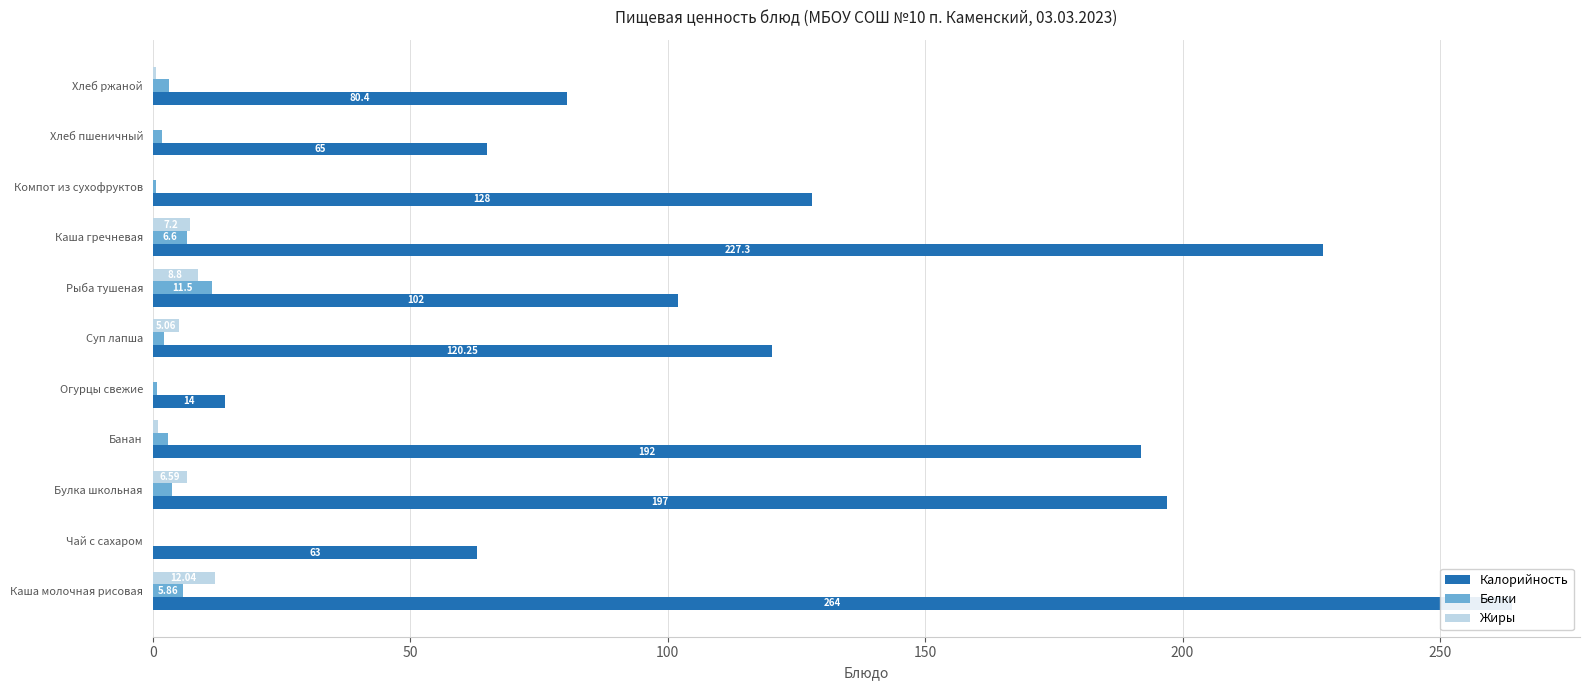

What is the maximum value for Белки?

11.5